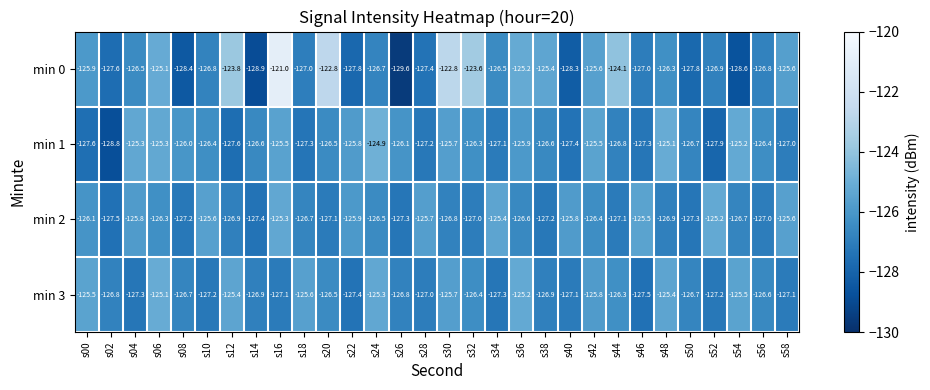

Rank the series at s26 from lowest to highest value.

min 0, min 2, min 3, min 1